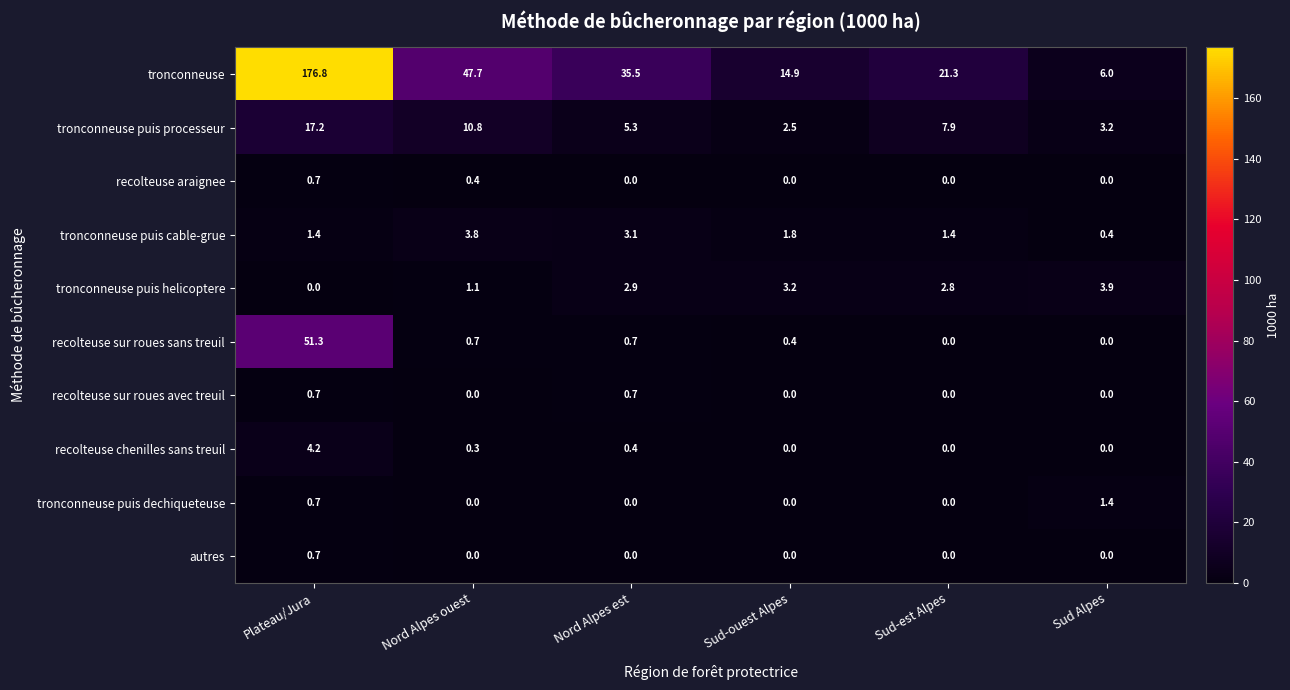

How many autres values are between 0 and 1?

6